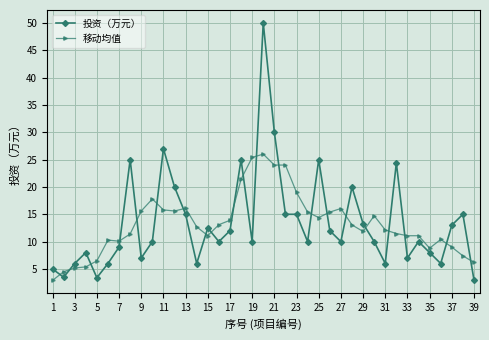

What is the average value of the 移动均值 series?

13.2